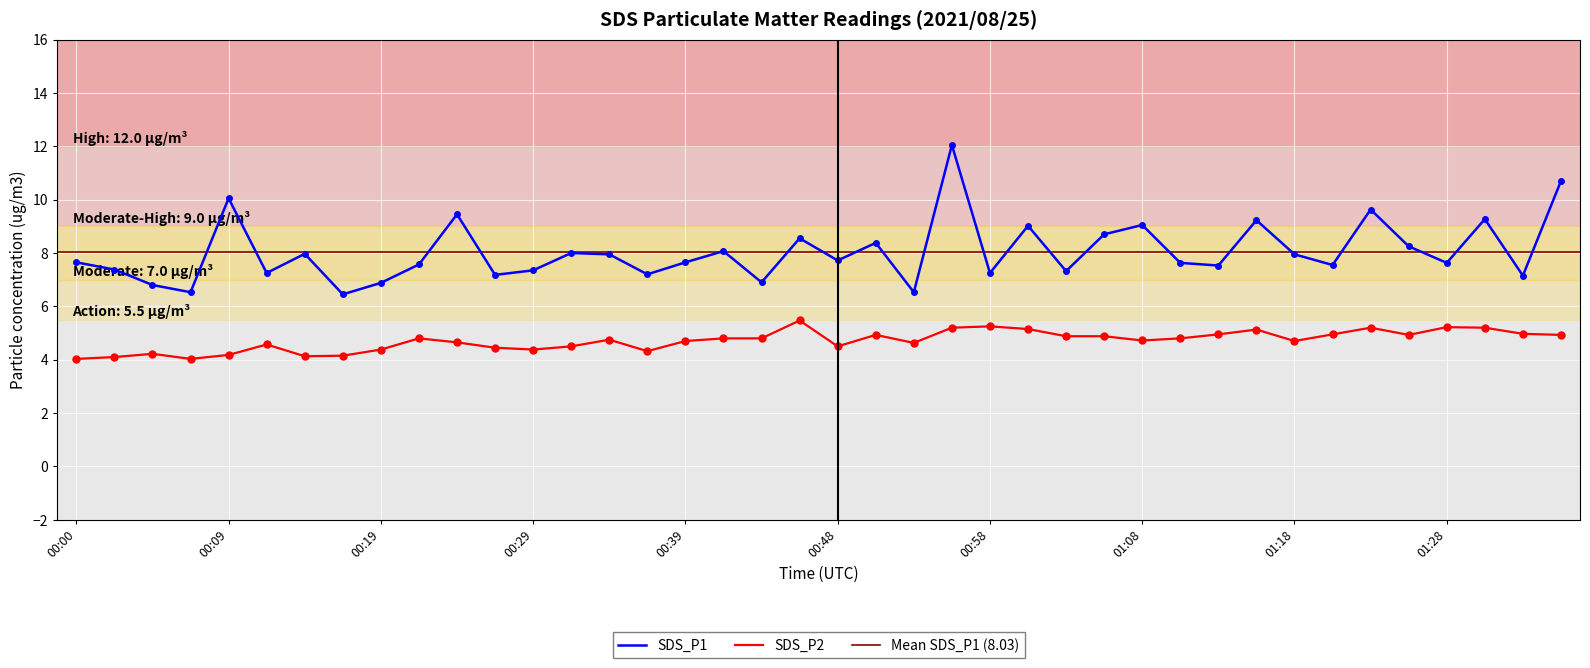

At which category is the sum across all series the highest?

00:56